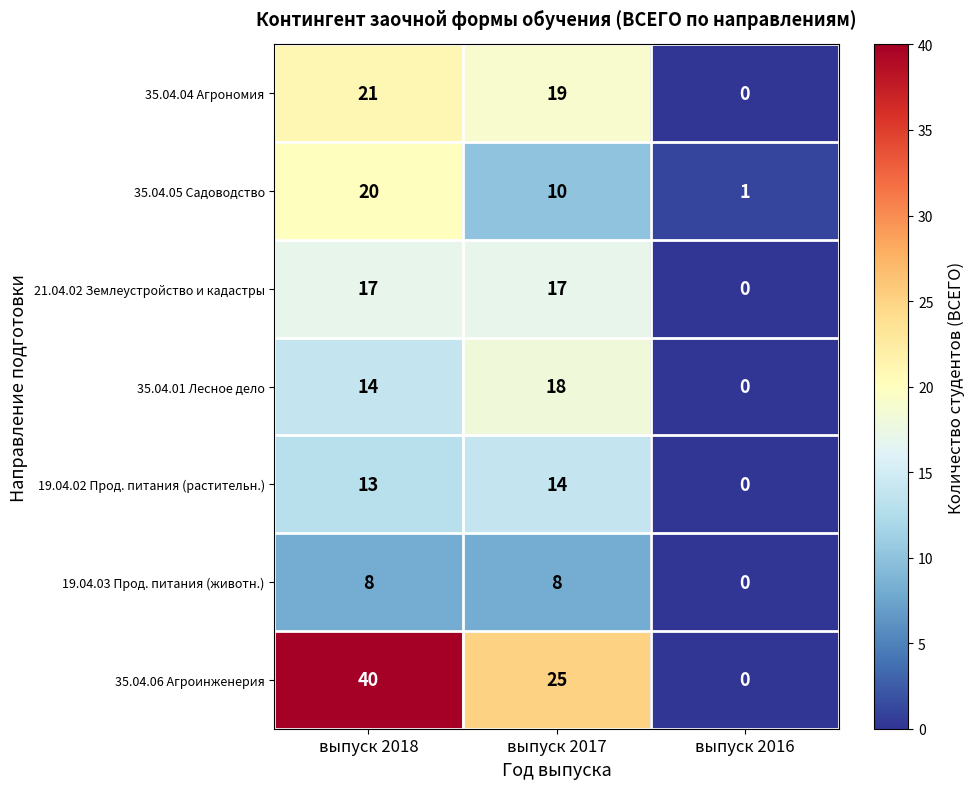

What is the difference between the maximum and minimum values in the 35.04.05 Садоводство series?

19